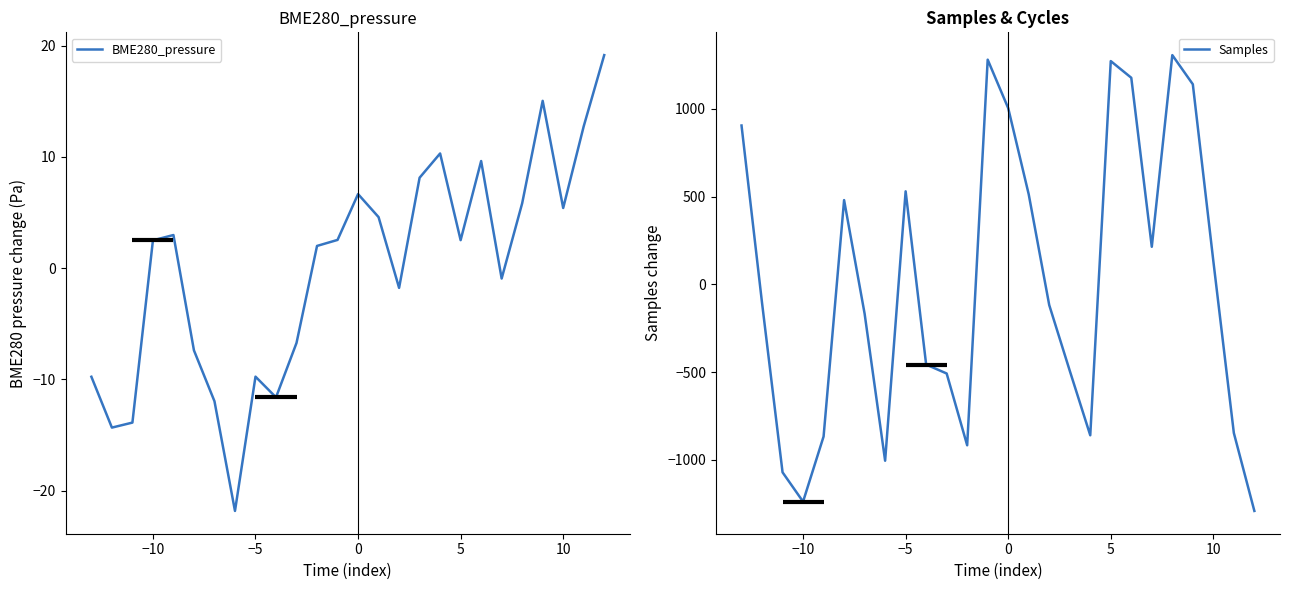

The Samples series shows -1238.4 at −10. True or false?

True